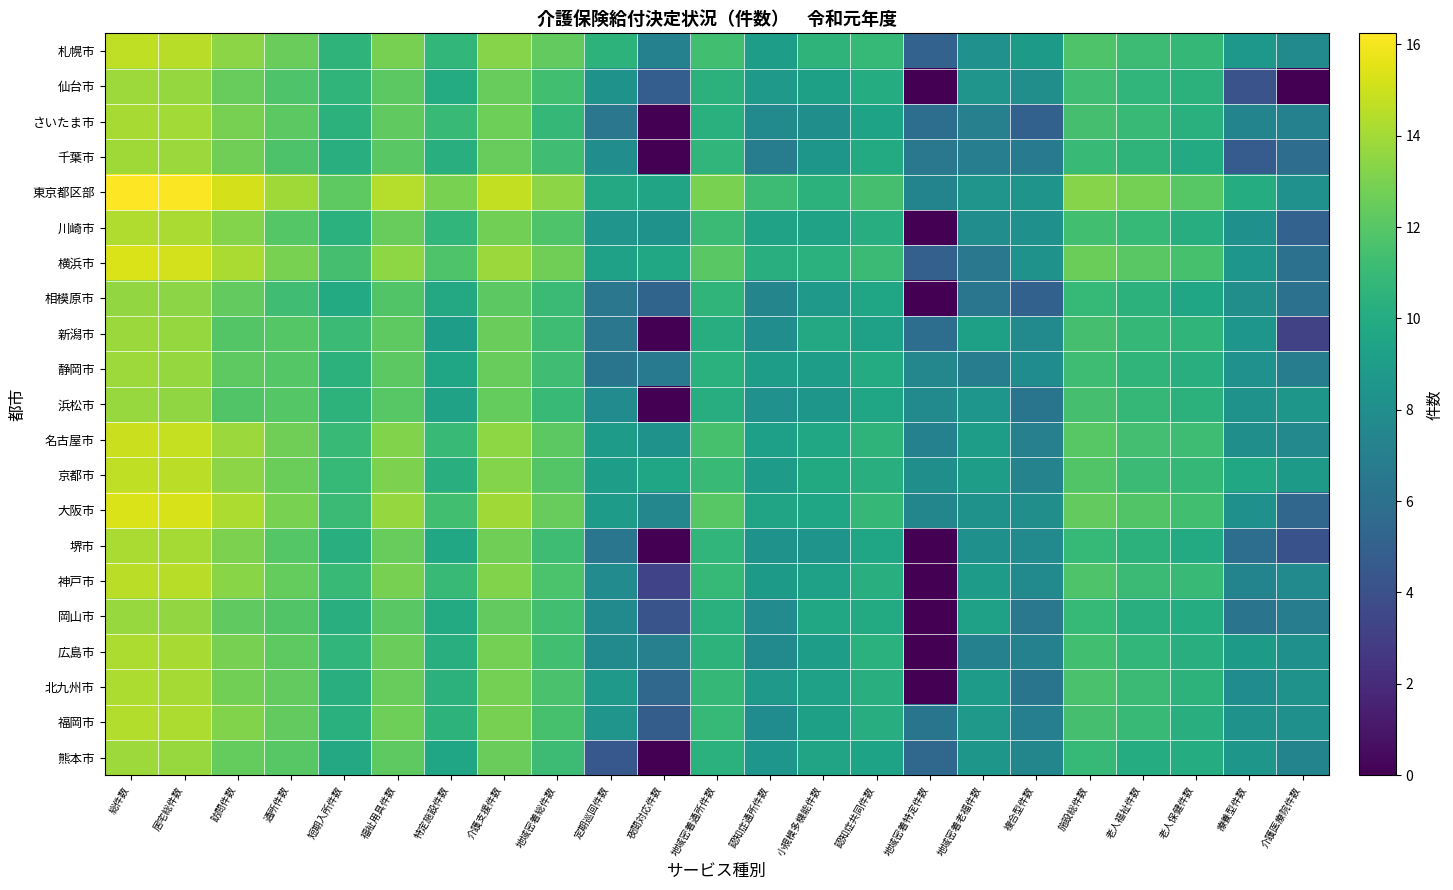

Which label corresponds to the largest value in the chart?

総件数